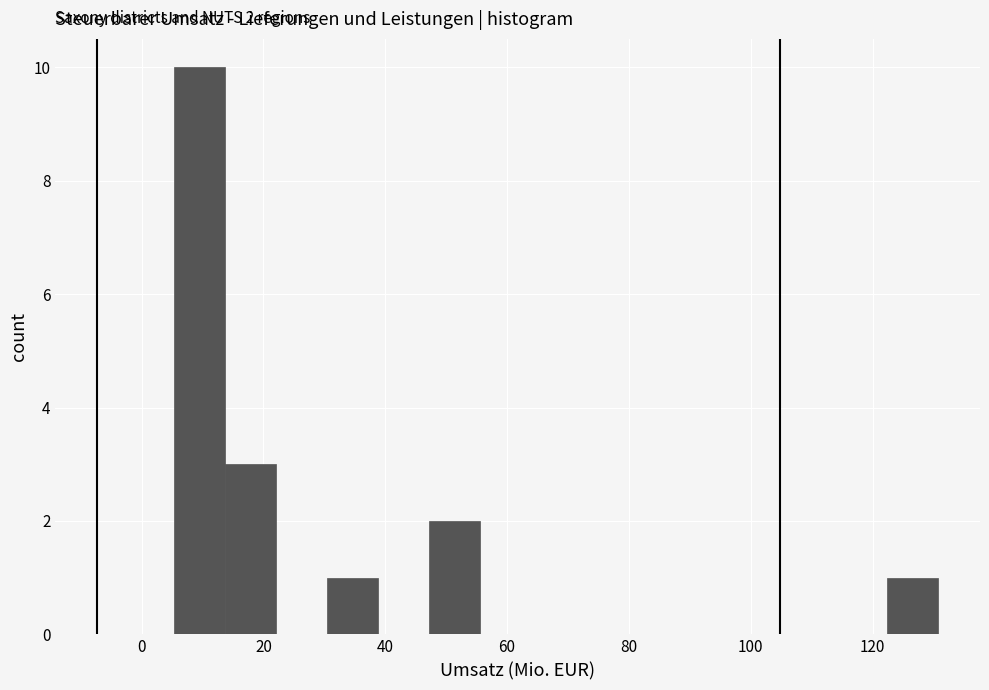

Over which range of the x-axis is the bar tallest?

6 to 14